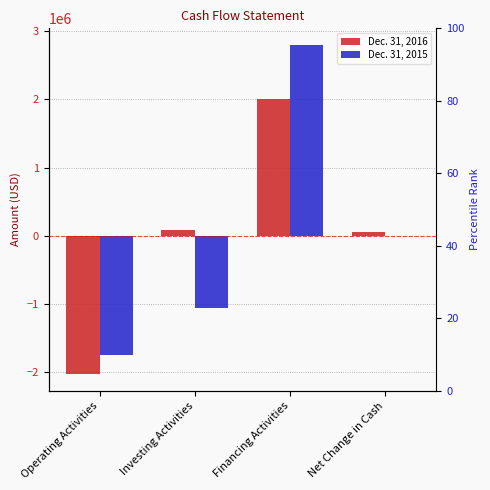

What is the label of the 2nd bar from the left?

Investing Activities